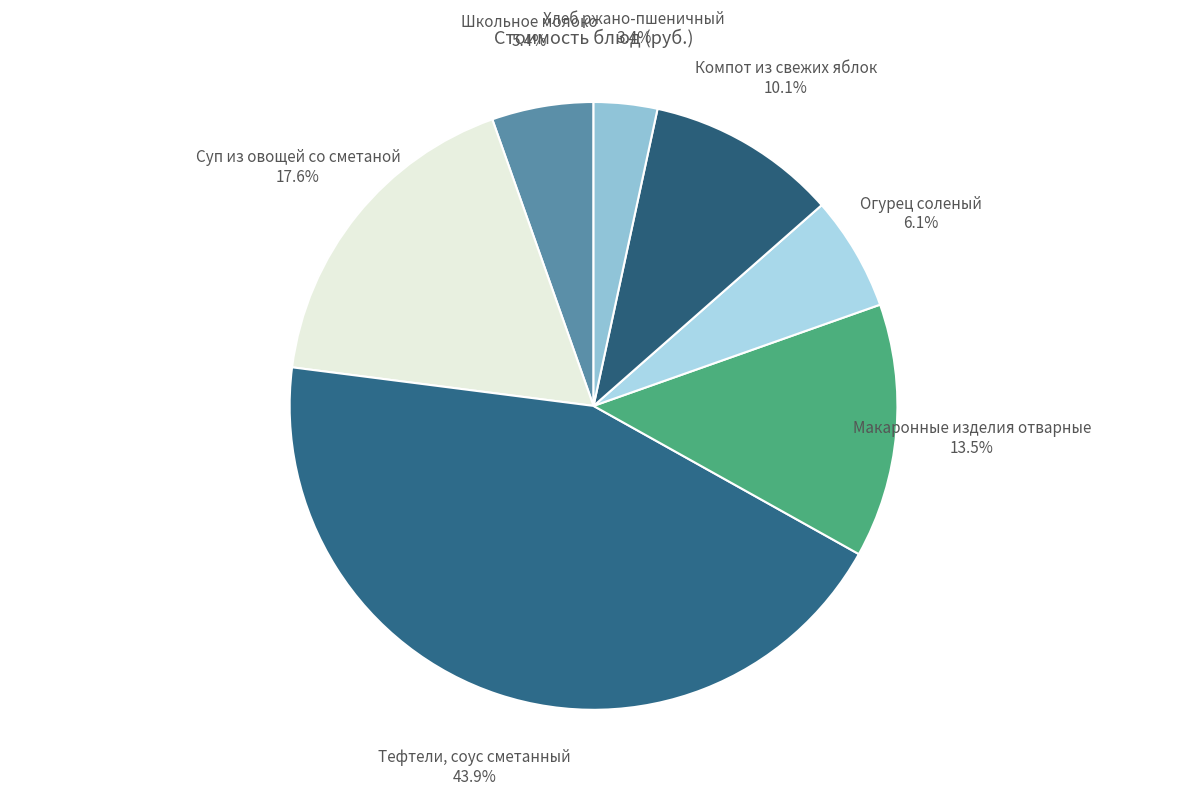

How much of the chart is everything except Суп из овощей со сметаной?

82.4%